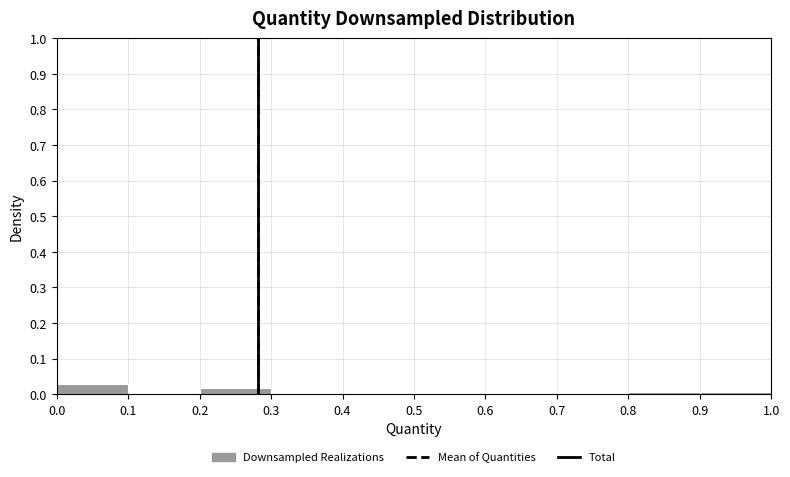

How tall is the bar that spans 0.2 to 0.3 on the x-axis? The values are not printed on the chart, so give them approximately, as read against the axis.

0.02